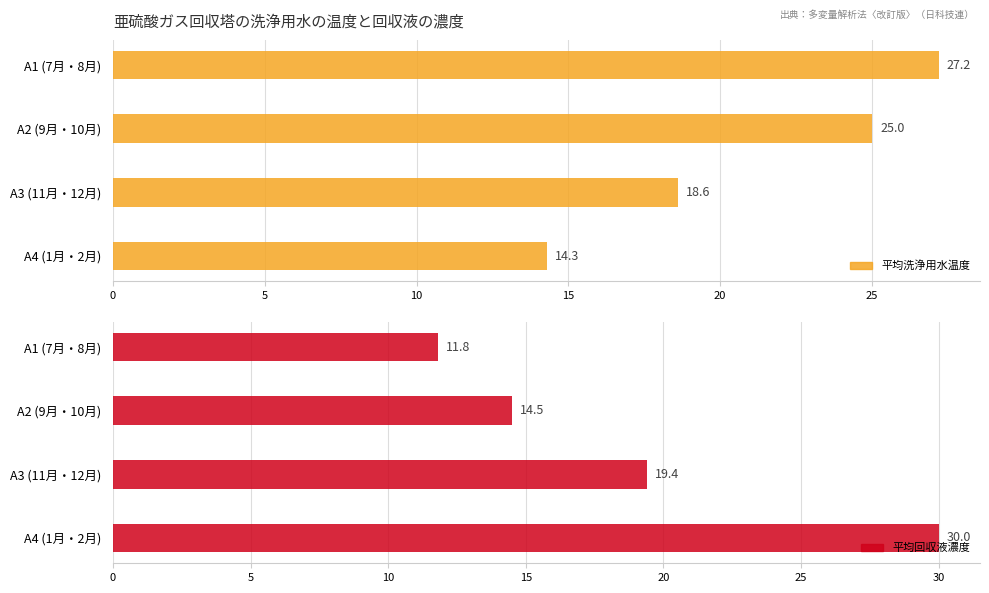

What is the highest value of the 平均回収液濃度 series?

30.0